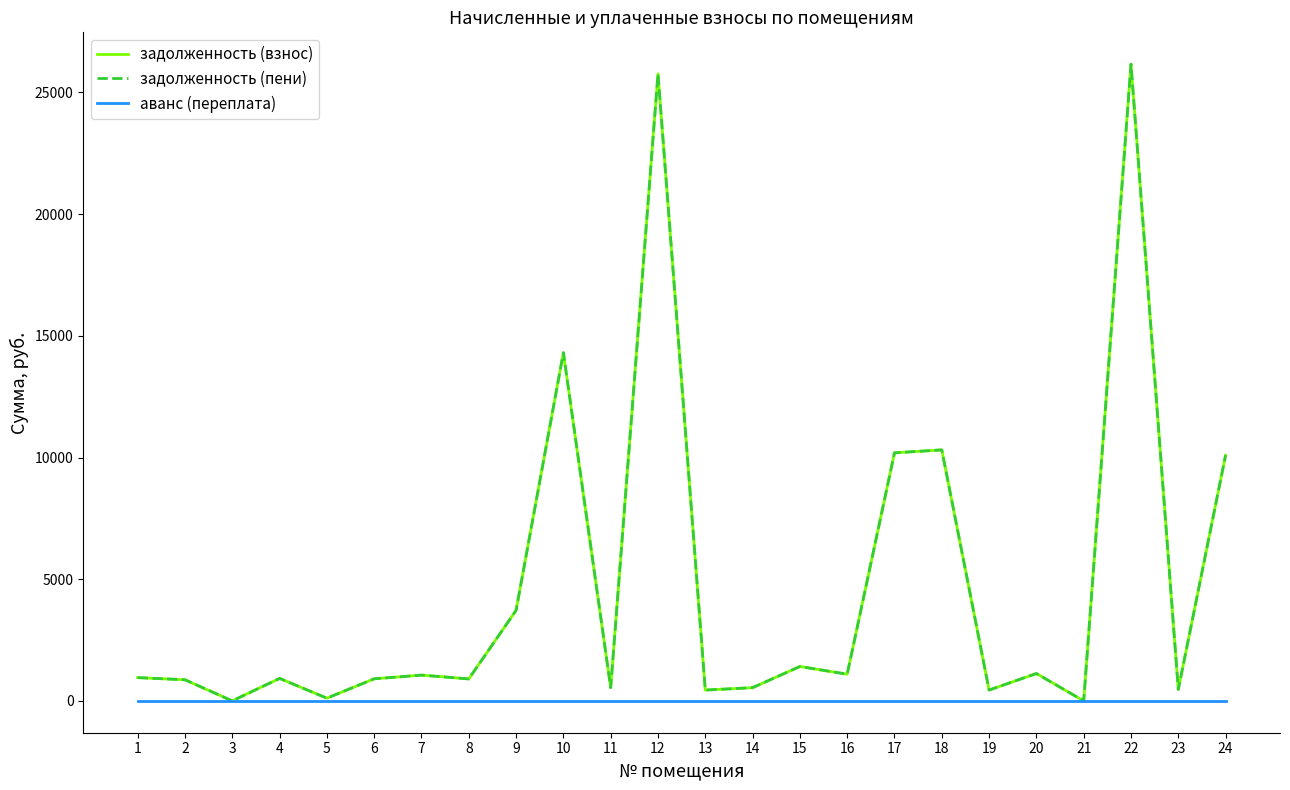

True or false: аванс (переплата) and задолженность (пени) cross at least once.

False